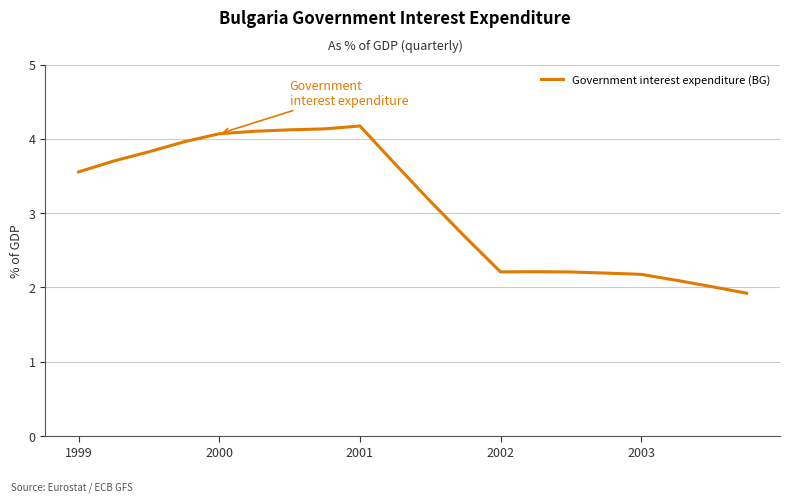

What is the maximum value shown in the chart?

4.2